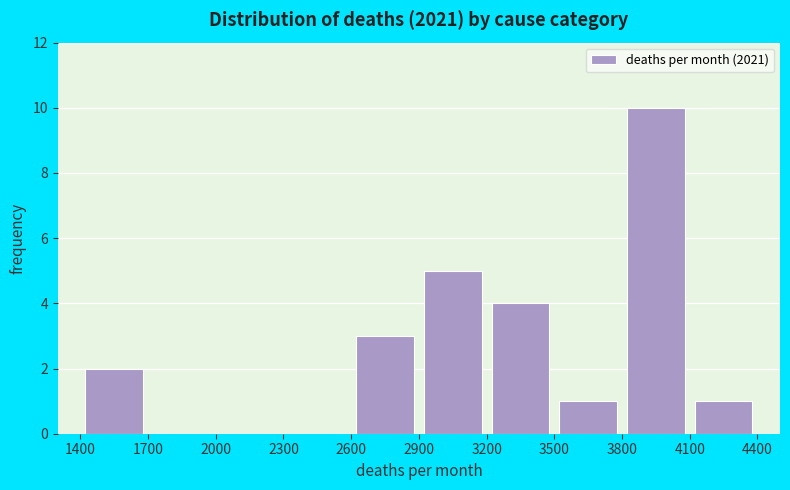

Reading left to right, list every bar in this chart as the range it spans on the x-axis followed by its height. The values are not printed on the chart, so give them approximately, as read against the axis.

1400 to 1700: 2
1700 to 2000: 0
2000 to 2300: 0
2300 to 2600: 0
2600 to 2900: 3
2900 to 3200: 5
3200 to 3500: 4
3500 to 3800: 1
3800 to 4100: 10
4100 to 4400: 1